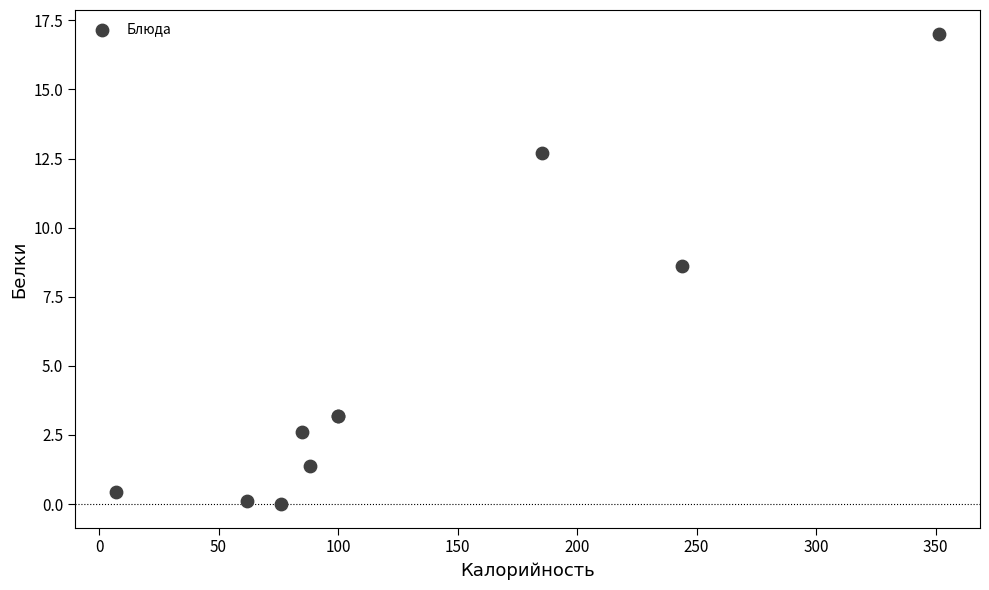

What Y value in the scatter plot is closest to 8?

8.6